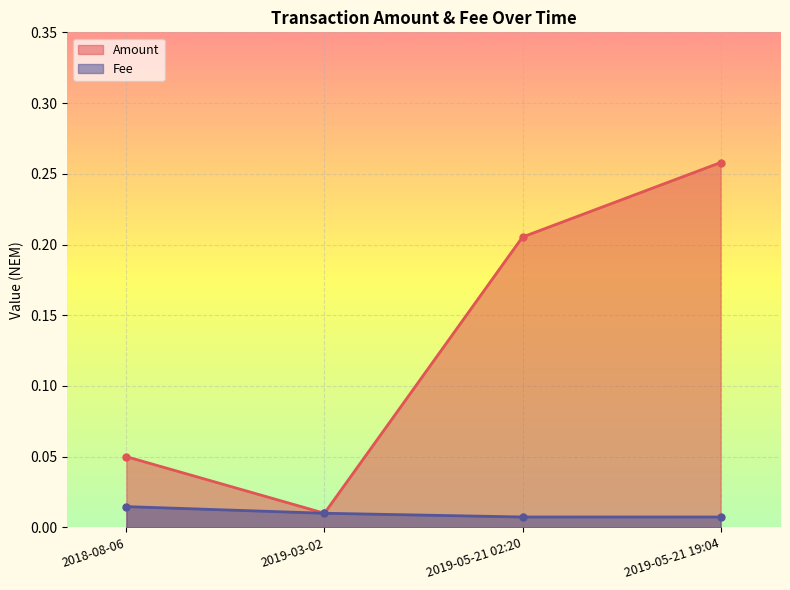

The Fee series shows 0.0 at 2019-05-21 02:20. True or false?

True